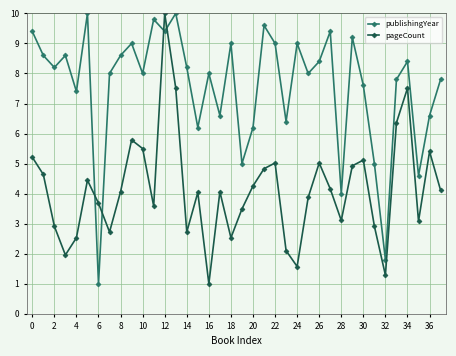

List the series in order of their overall mean, highest first.

publishingYear, pageCount